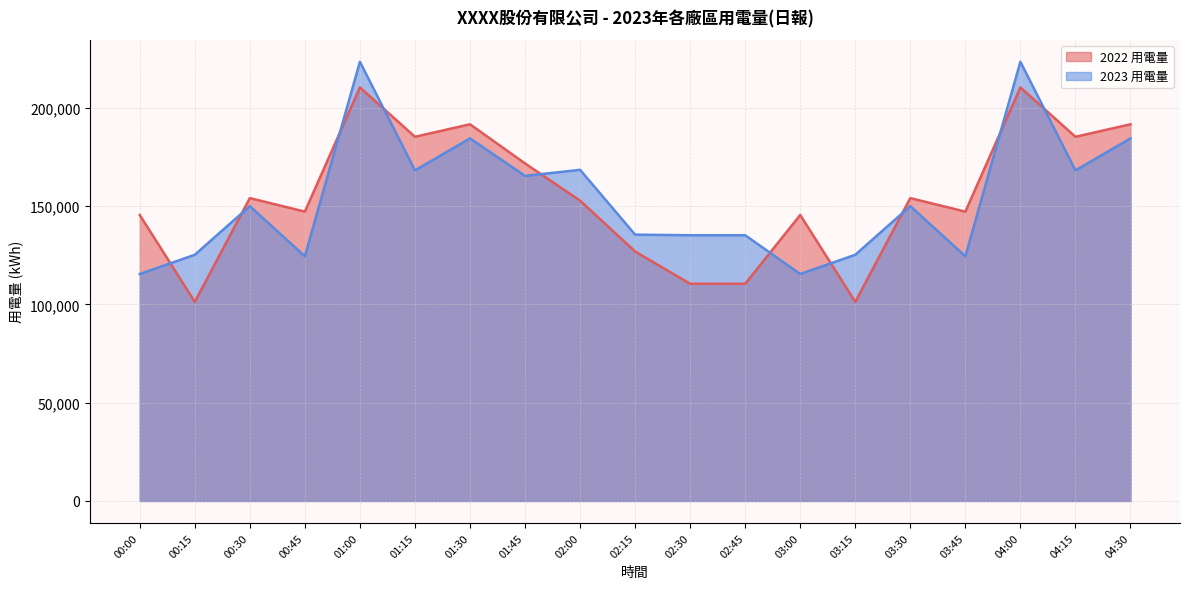

How many times do 2023 用電量 and 2022 用電量 cross each other?

10